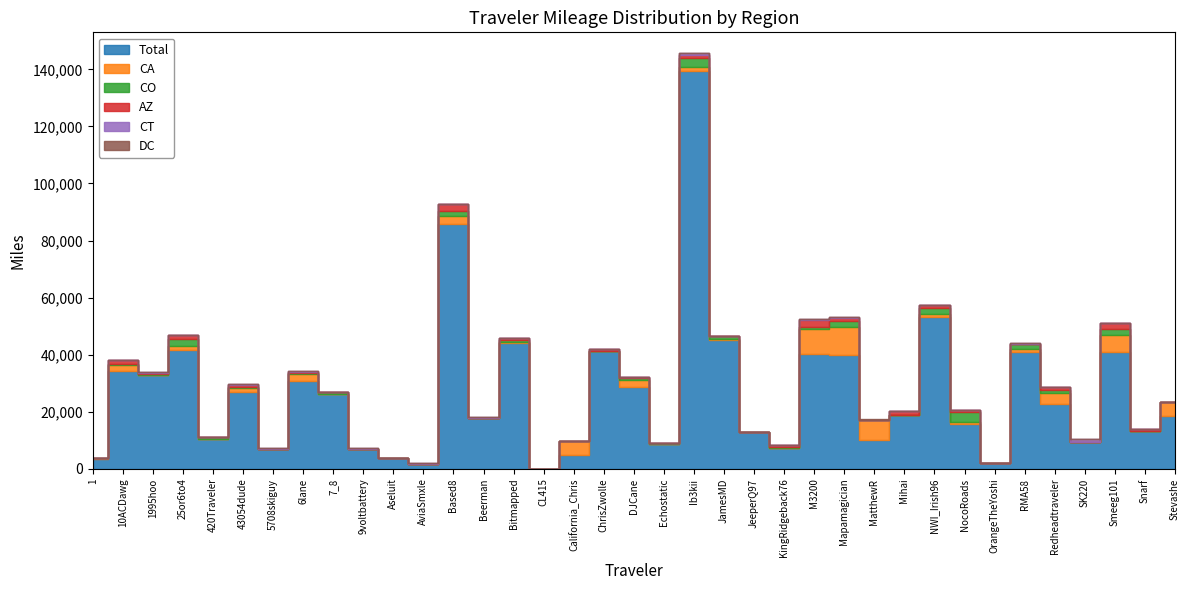

What is the average value of the CA series?

1703.6